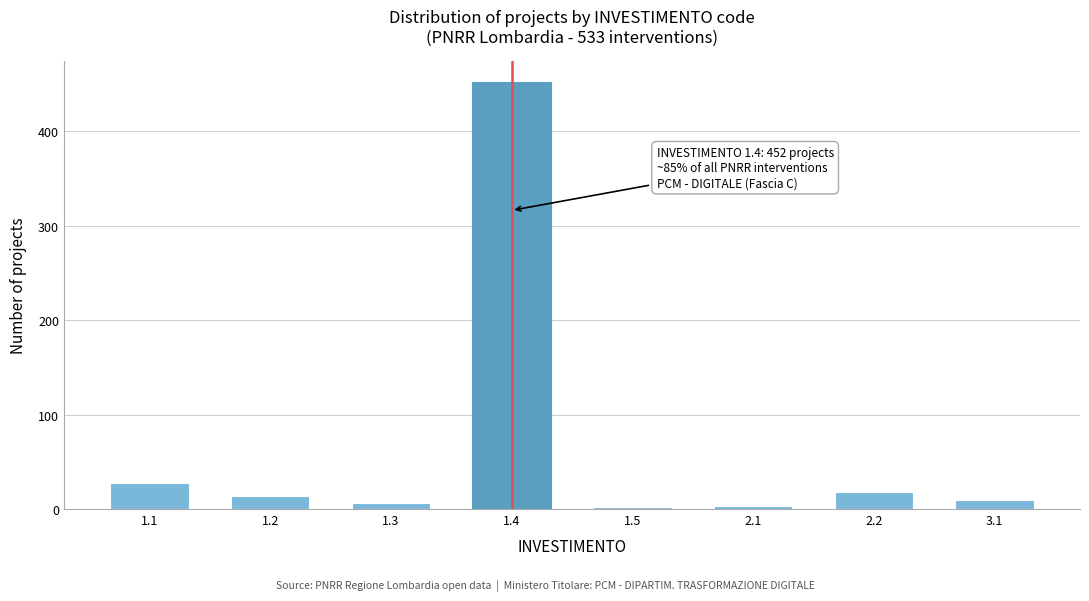

What is the sum of all values?

533